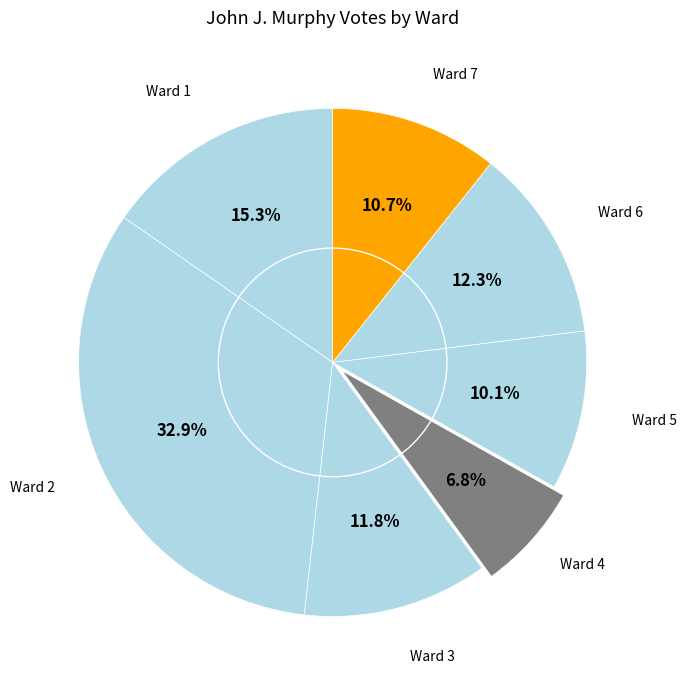

Which slice is the smallest?

Ward 4